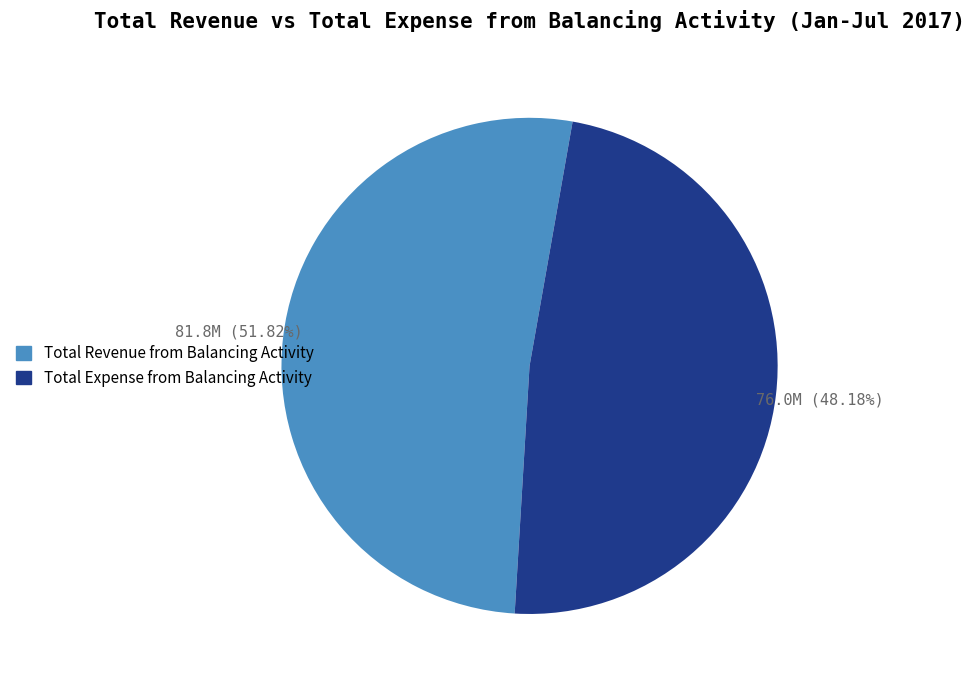

Is there a majority slice in this chart?

Yes